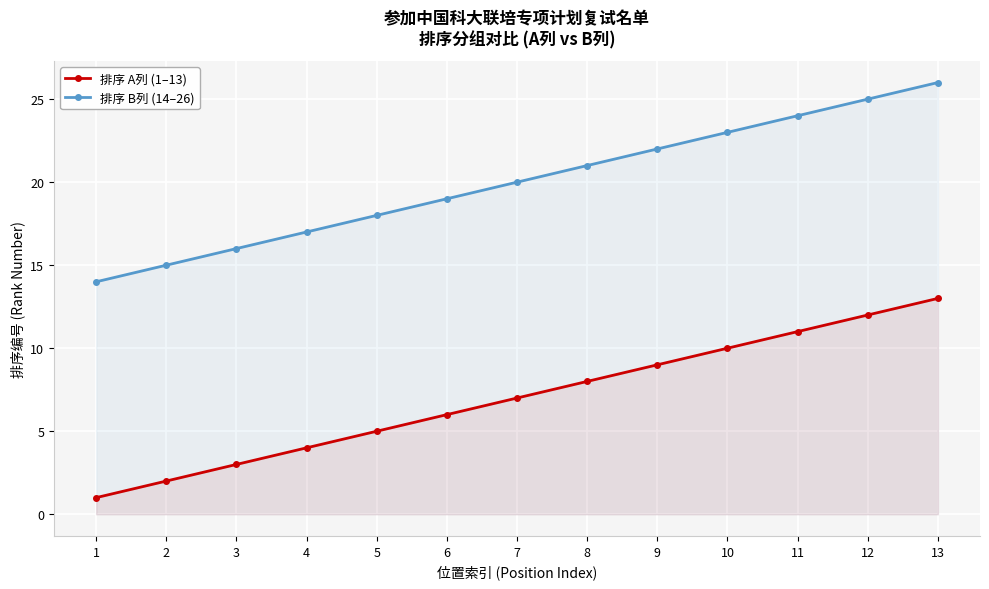

At how many categories does at least one series exceed 14?

12